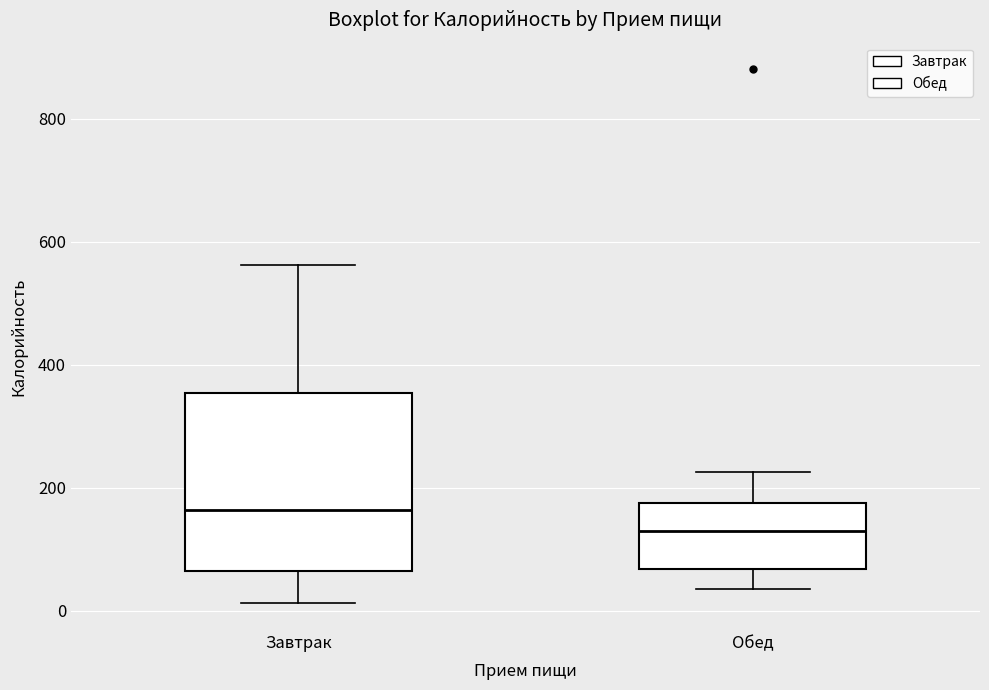

Comparing the boxes themselves (not the whiskers), which one is the tallest?

Завтрак